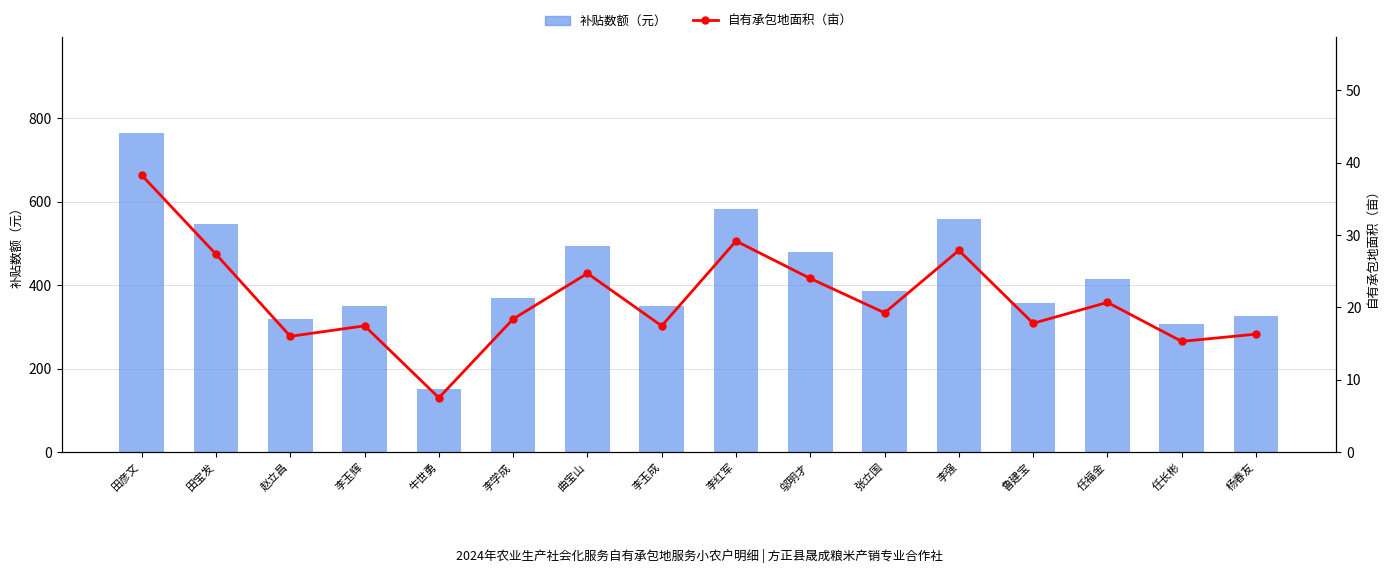

The value of 补贴数额（元） at 牛世勇 is 226.1. True or false?

False